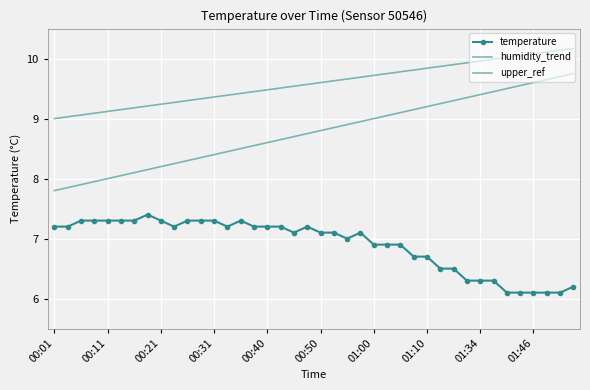

Rank the series by their maximum value, from lowest to highest.

temperature, upper_ref, humidity_trend